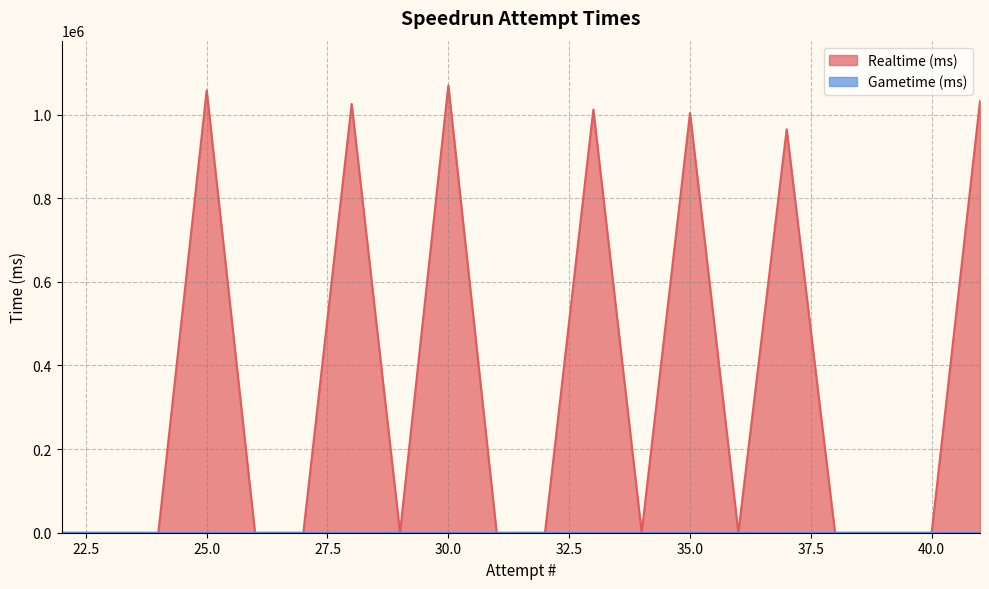

What is the change in value from 40 to 37?

+964971